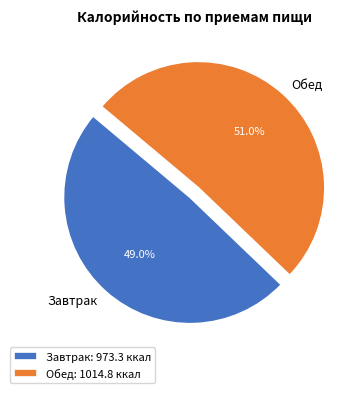

How many segments does this pie chart have?

2